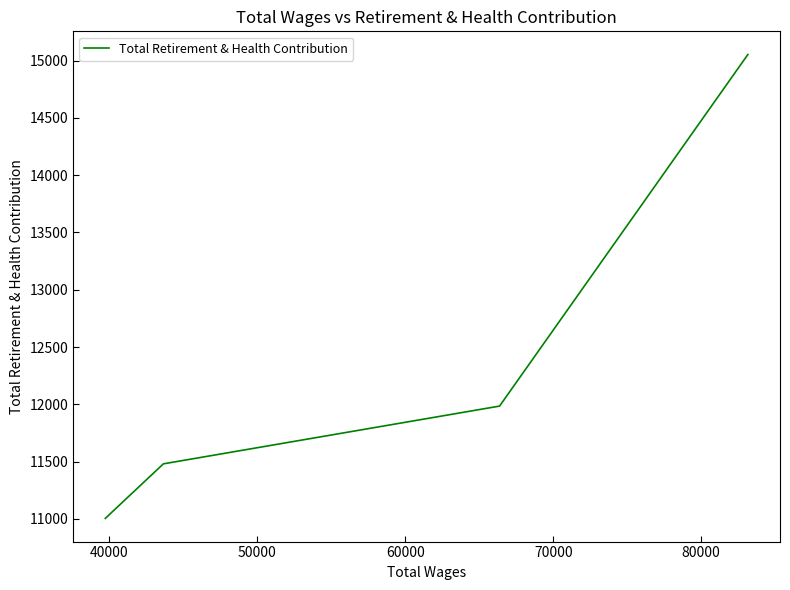

What is the minimum value shown in the chart?

11005